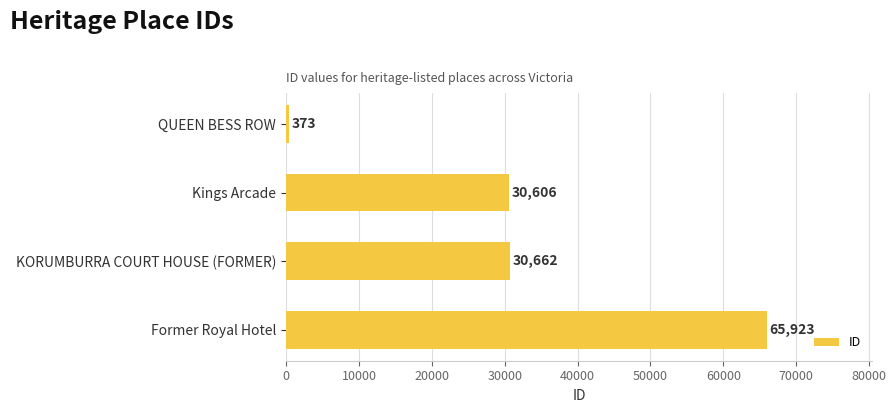

Between QUEEN BESS ROW and Kings Arcade, which is larger?

Kings Arcade